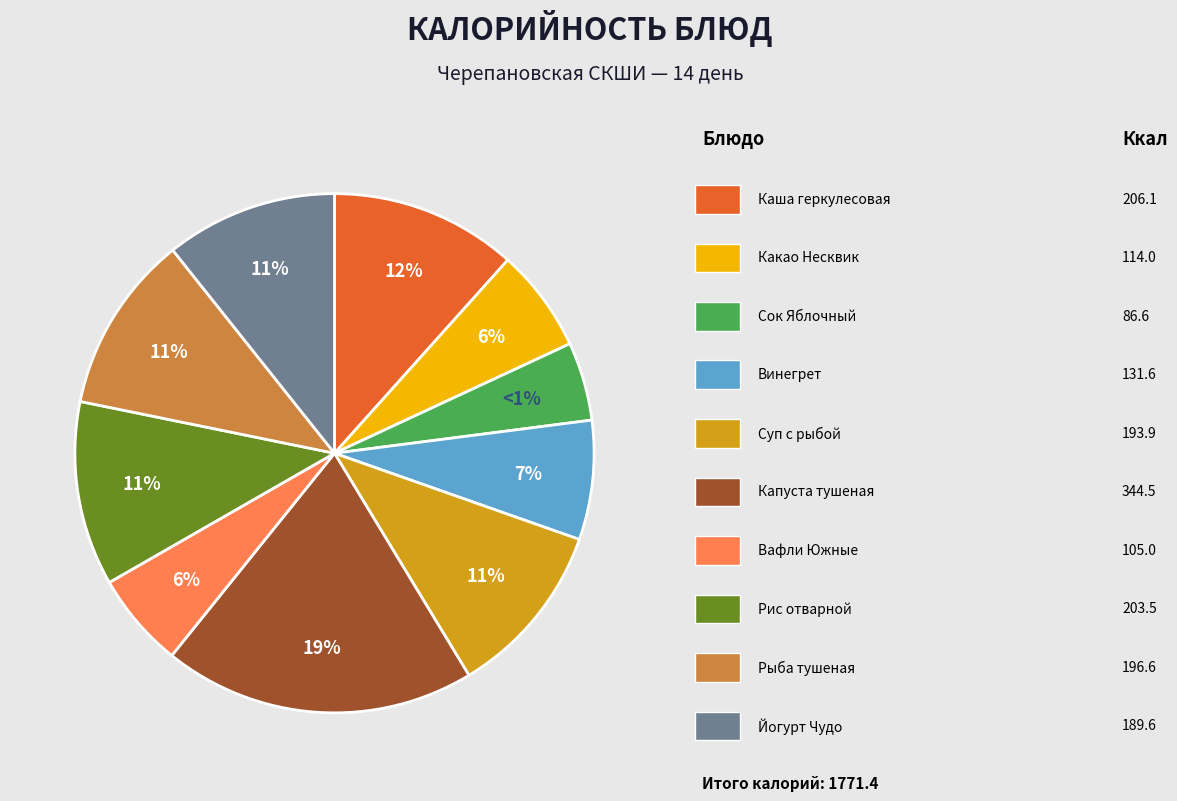

How many segments does this pie chart have?

10